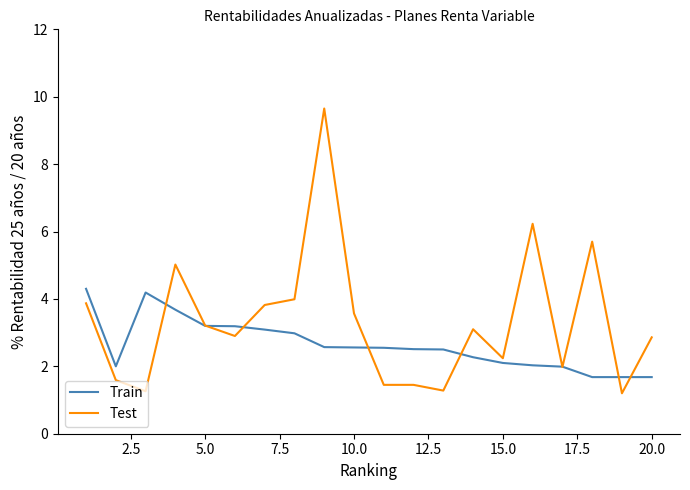

Rank the series by their average value, from highest to lowest.

Test, Train